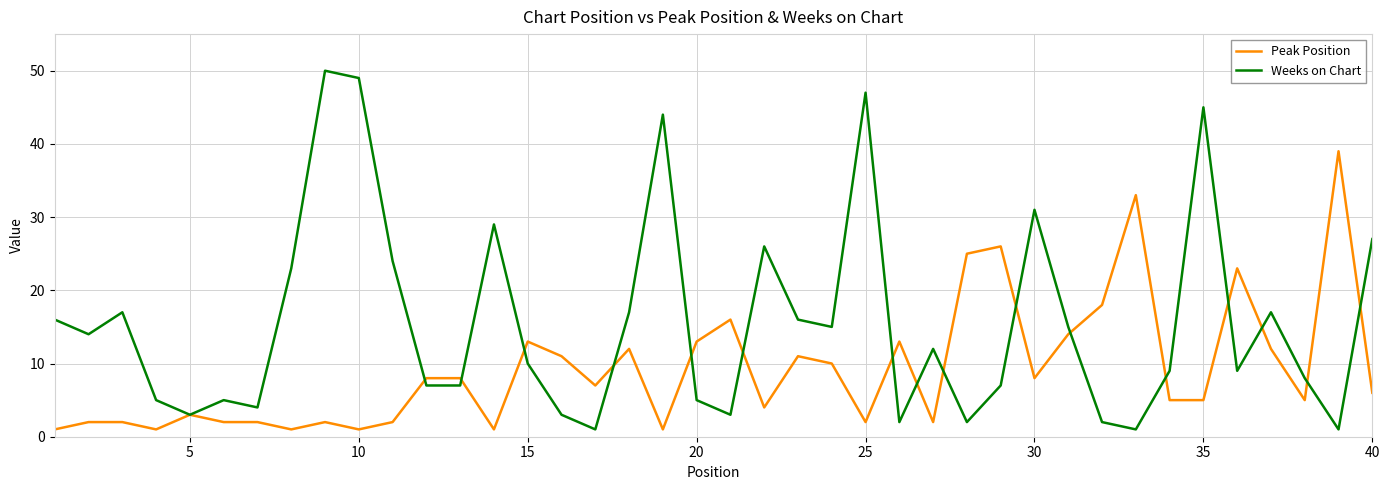

Which series has the largest total across all categories?

Weeks on Chart